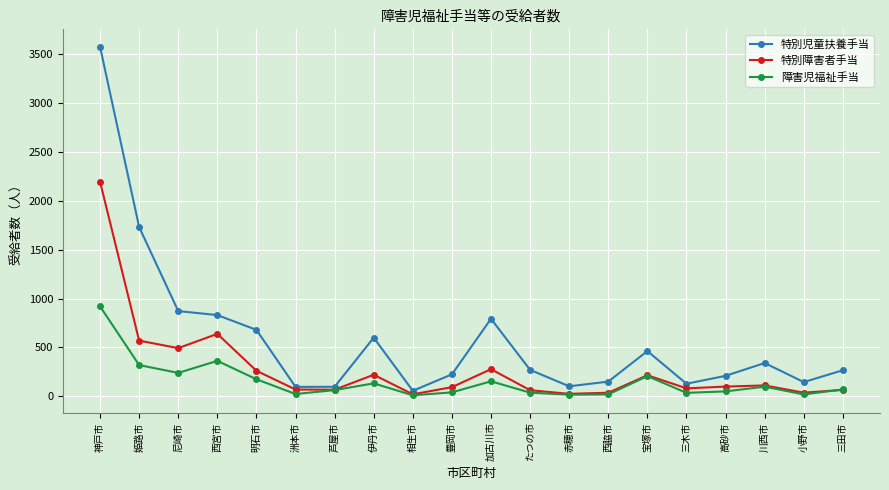

Which series has the widest spread of values?

特別児童扶養手当